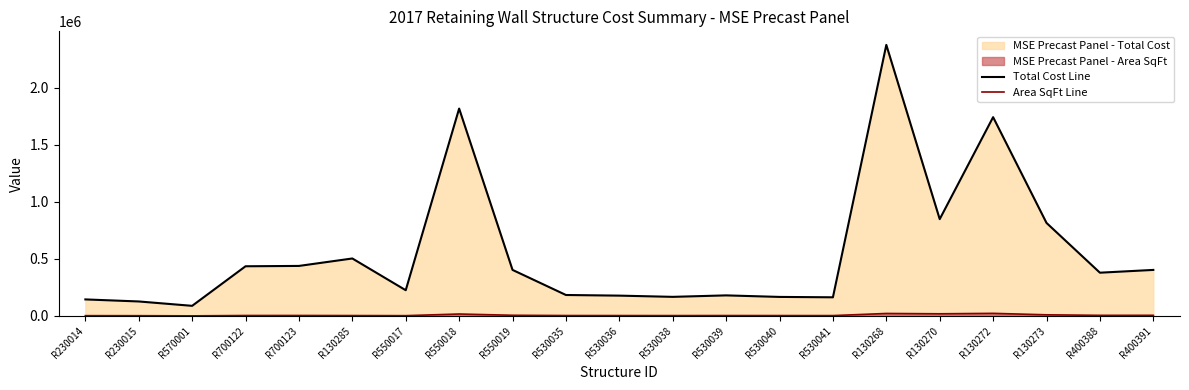

Which category has the highest value in the Area SqFt Line series?

R130272